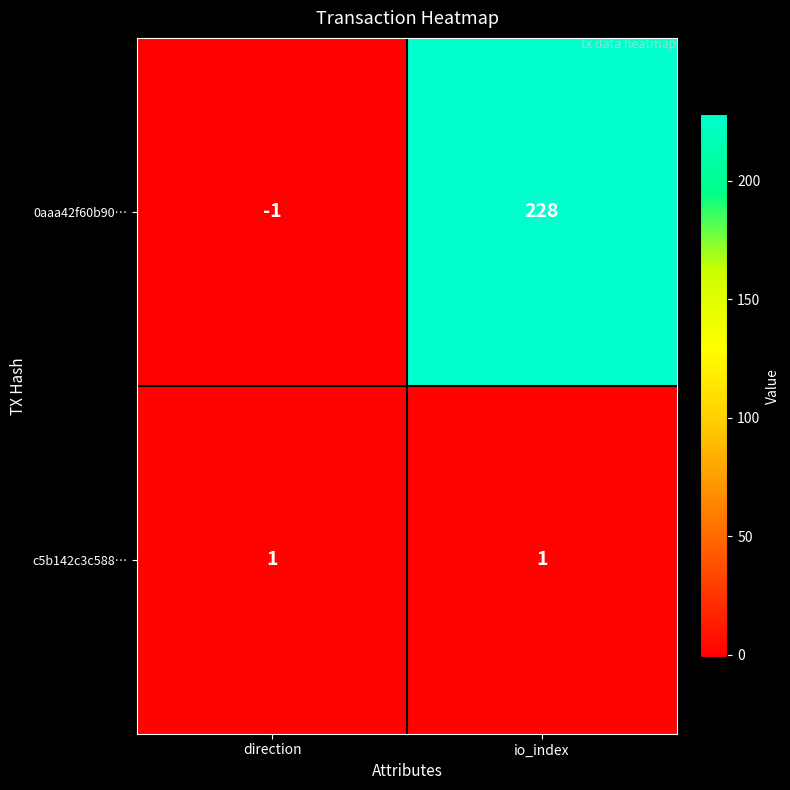

Rank the series by their average value, from highest to lowest.

0aaa42f60b90…, c5b142c3c588…